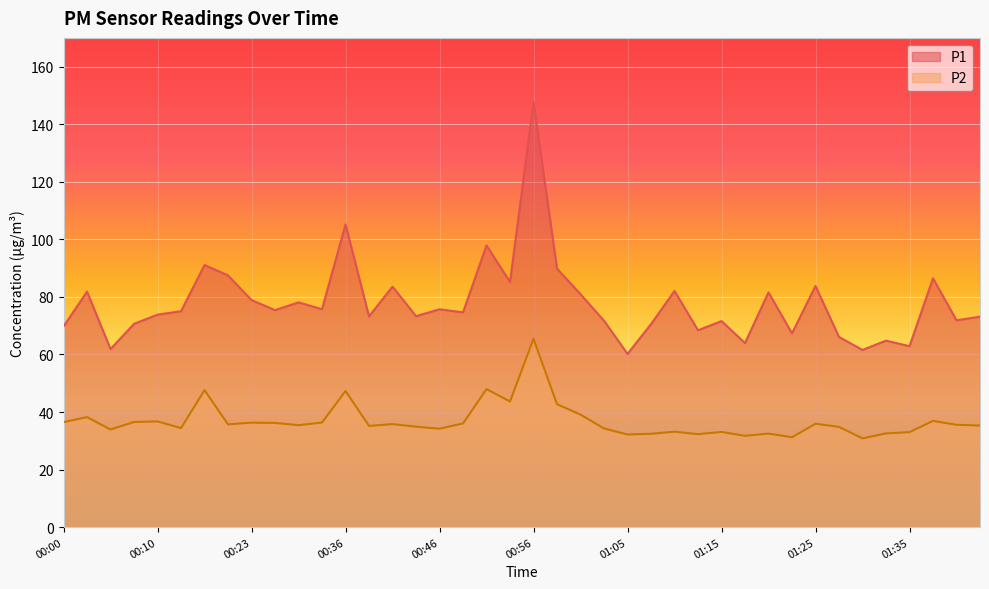

In P2, how many points are lower than both neighbors (excluding endpoints)?

12